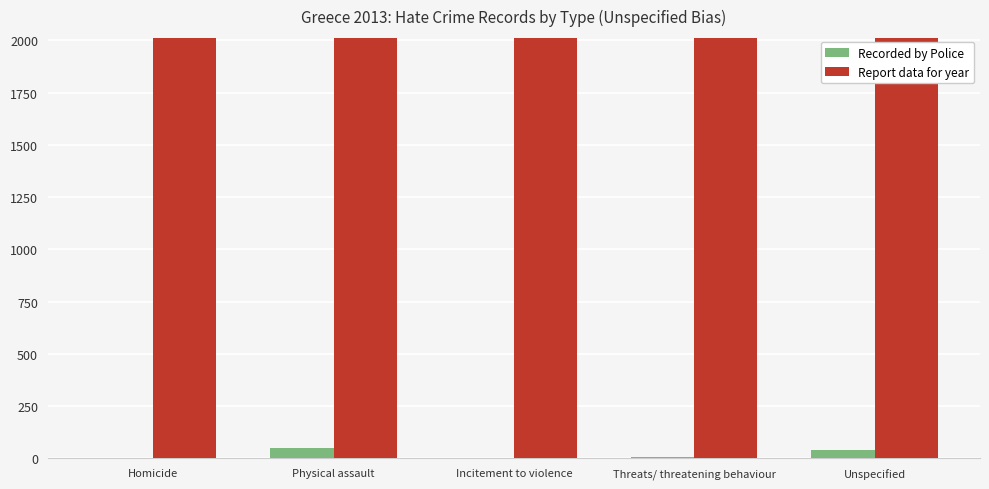

Is the value of Report data for year at Unspecified greater than the value of Recorded by Police at Homicide?

Yes